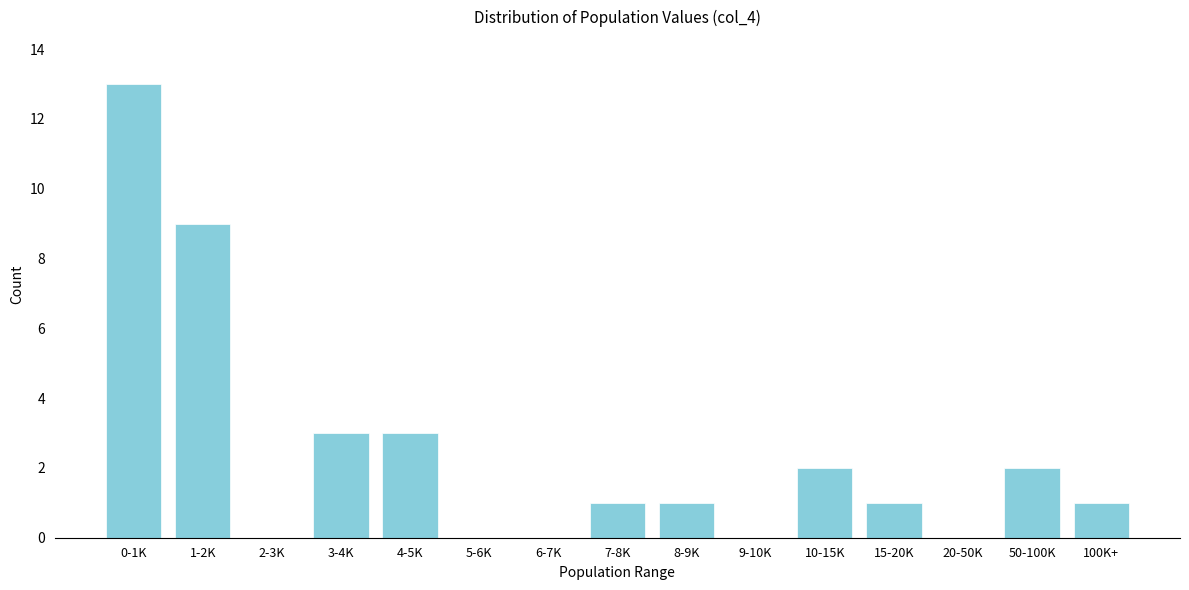

Reading left to right, extract all data points from this chart.

0-1K=13	1-2K=9	2-3K=0	3-4K=3	4-5K=3	5-6K=0	6-7K=0	7-8K=1	8-9K=1	9-10K=0	10-15K=2	15-20K=1	20-50K=0	50-100K=2	100K+=1